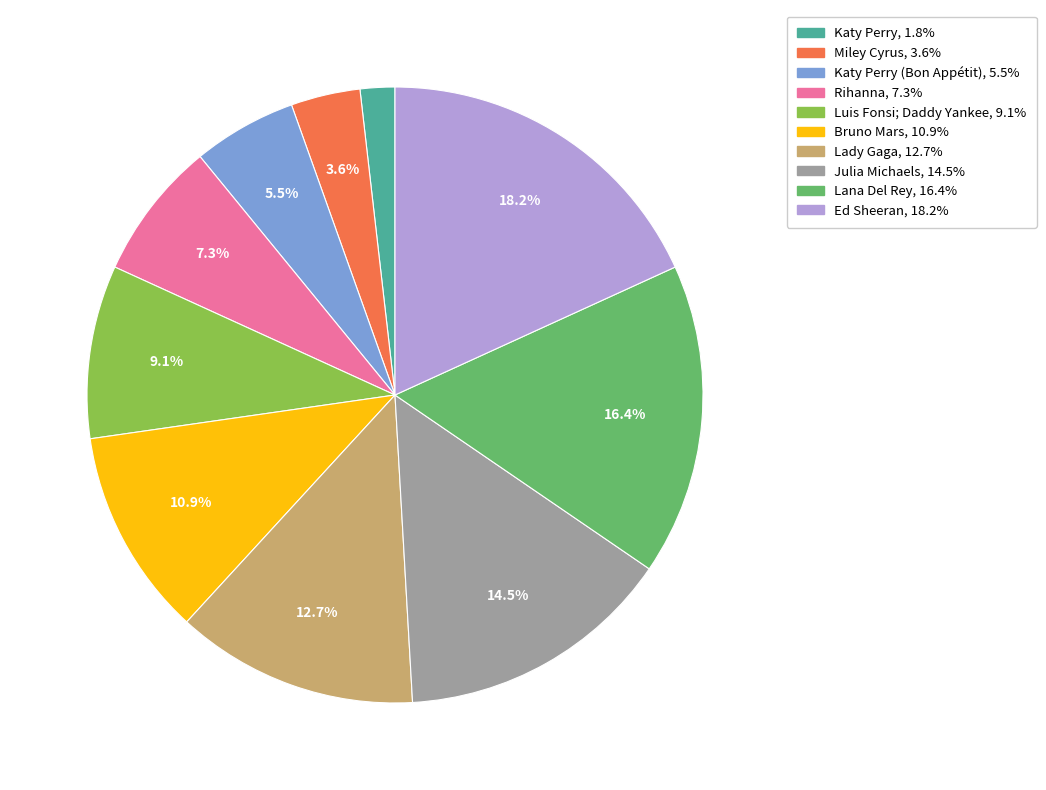

Is there a majority slice in this chart?

No